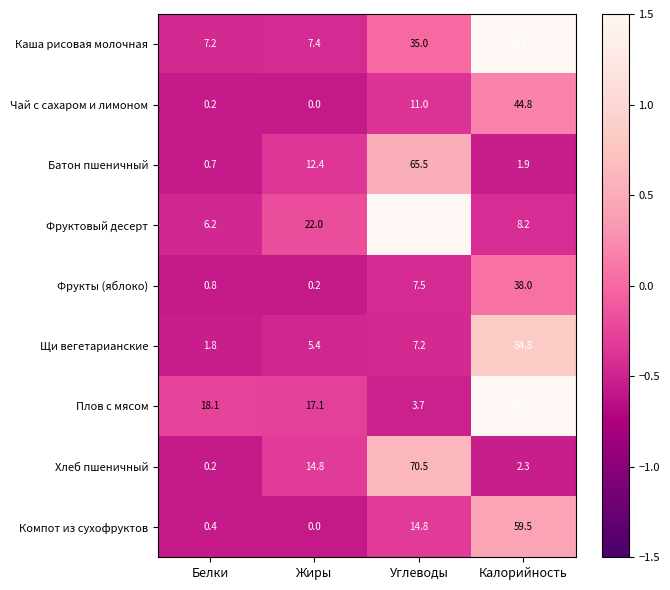

Which series changed the most between Жиры and Калорийность?

Каша рисовая молочная